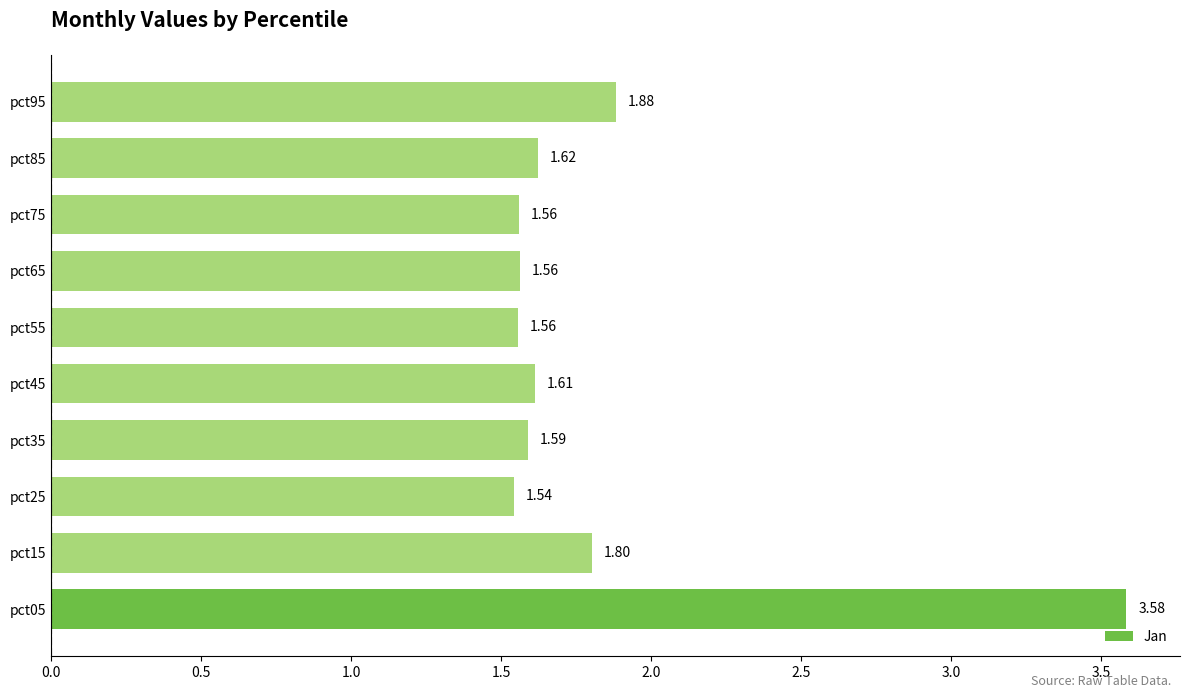

What is the difference between the second highest and minimum values?

0.3